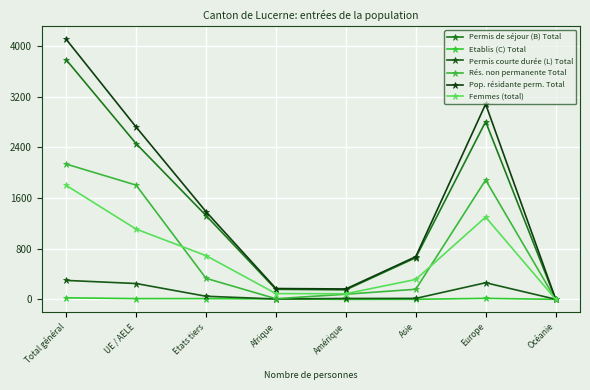

At which label does Permis courte durée (L) Total first exceed 49?

Total général